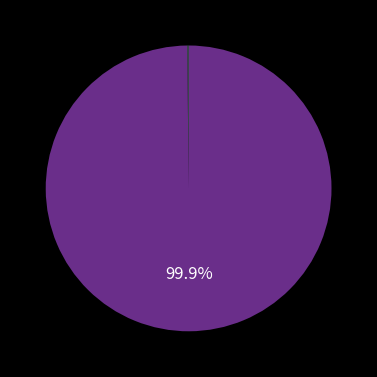

Is there any slice that represents more than half of the pie?

Yes